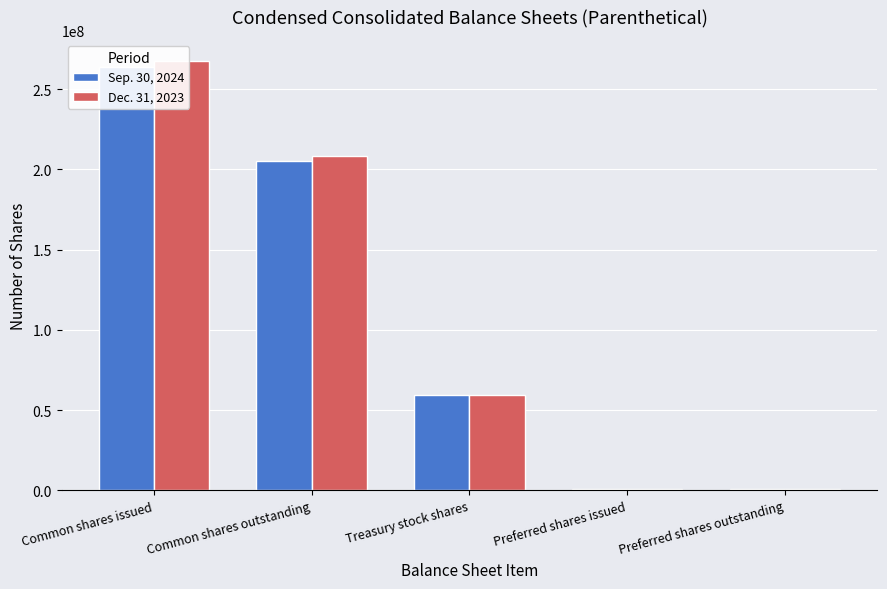

Rank the series by their maximum value, from highest to lowest.

Dec. 31, 2023, Sep. 30, 2024